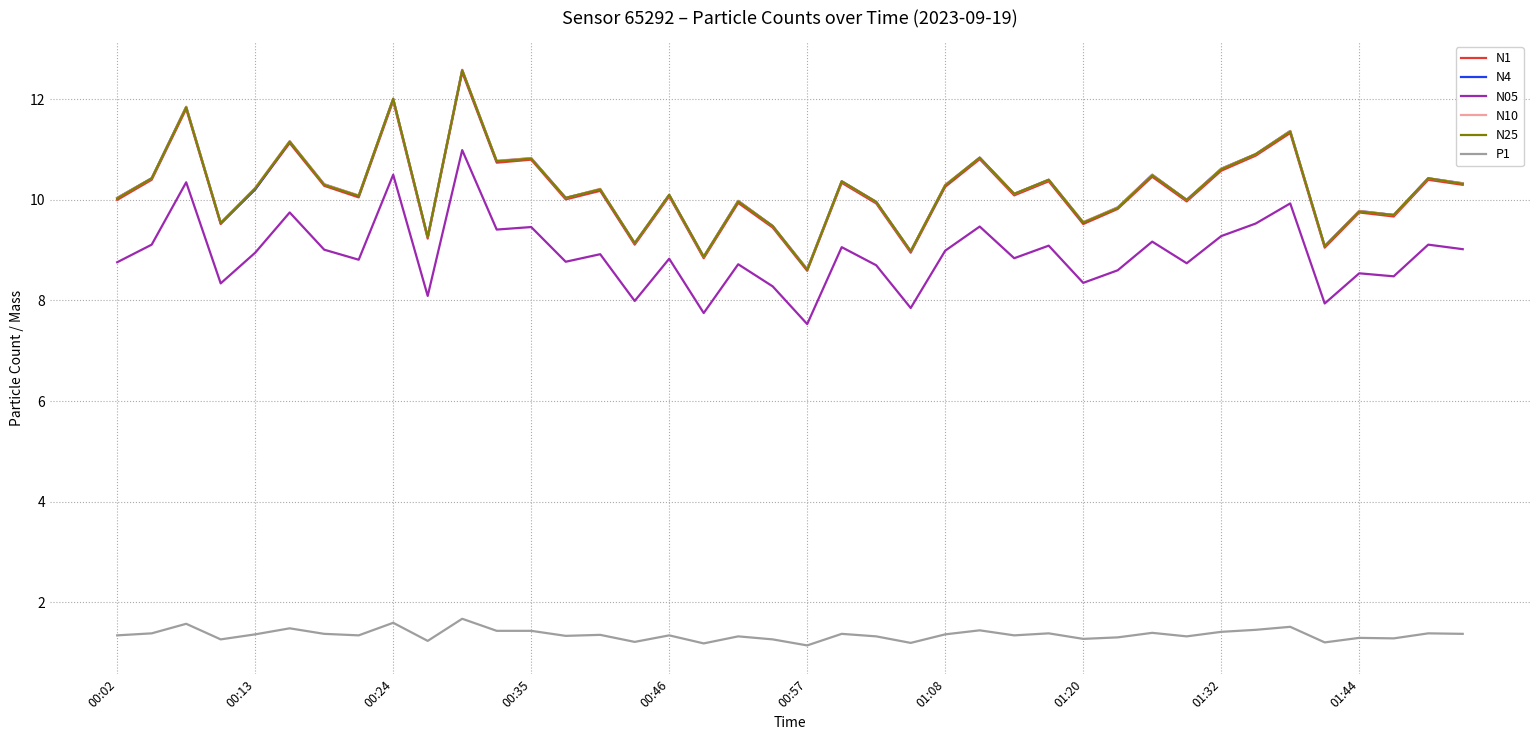

What is the minimum value shown in the chart?

1.1